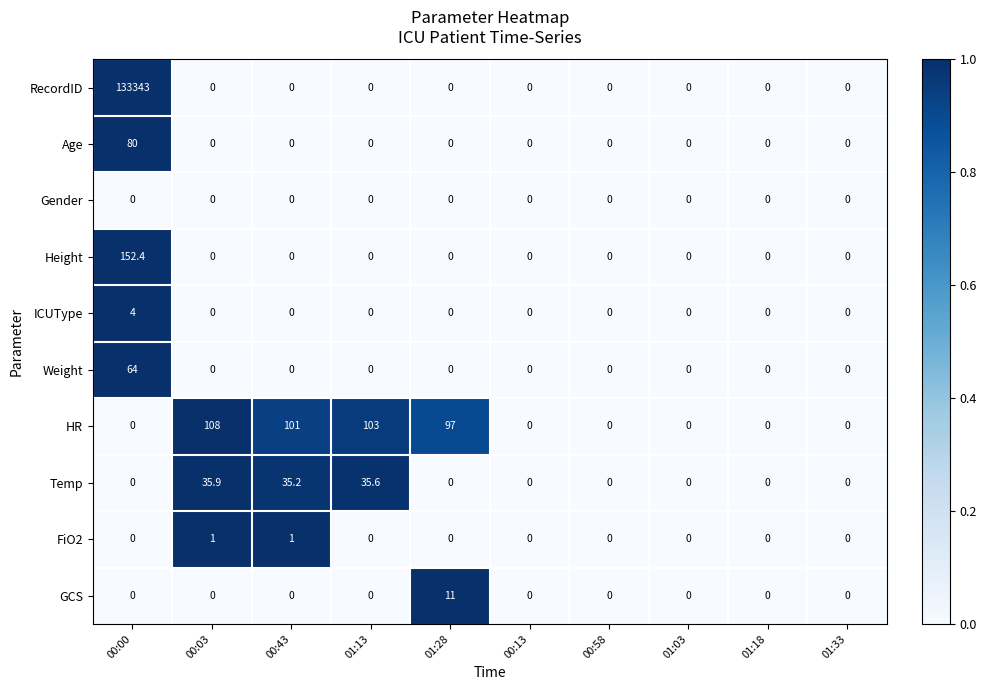

Rank the series by their maximum value, from highest to lowest.

RecordID, Height, HR, Age, Weight, Temp, GCS, ICUType, FiO2, Gender